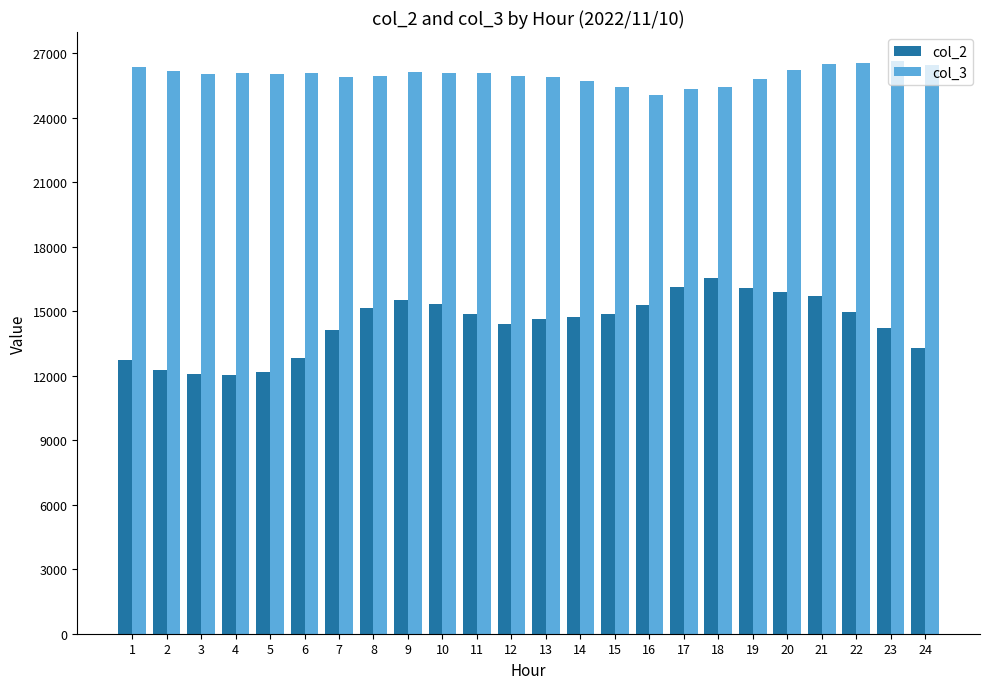

The value of col_2 at 14 is 14748. True or false?

True